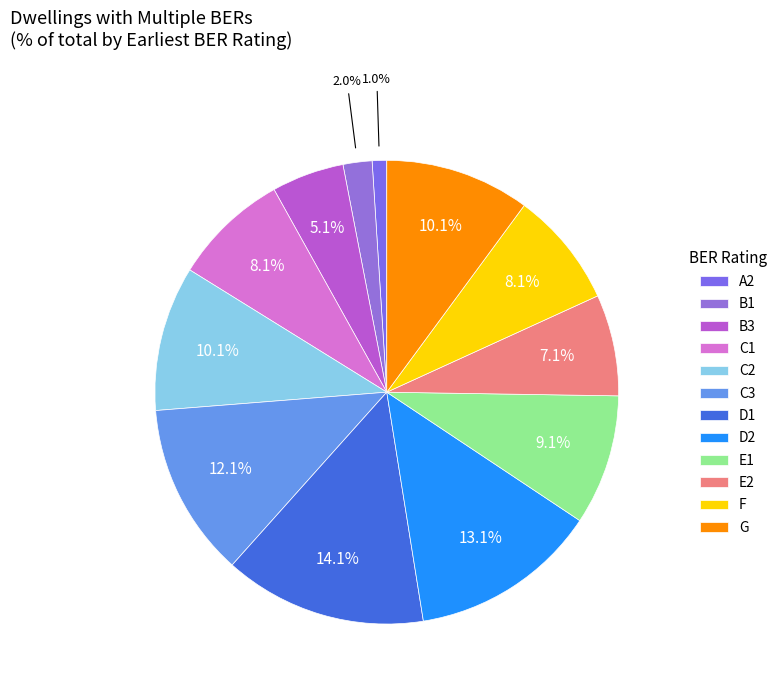

To the nearest percent, what percentage of the pie is C1?

8%